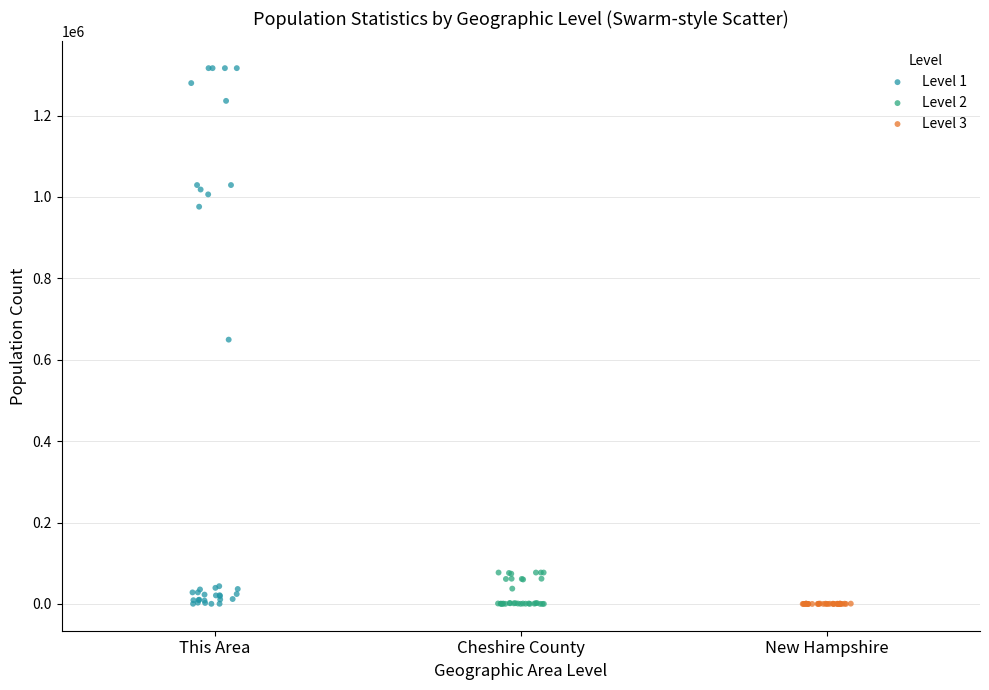

What are all the series names shown in the legend?

Level 1, Level 2, Level 3